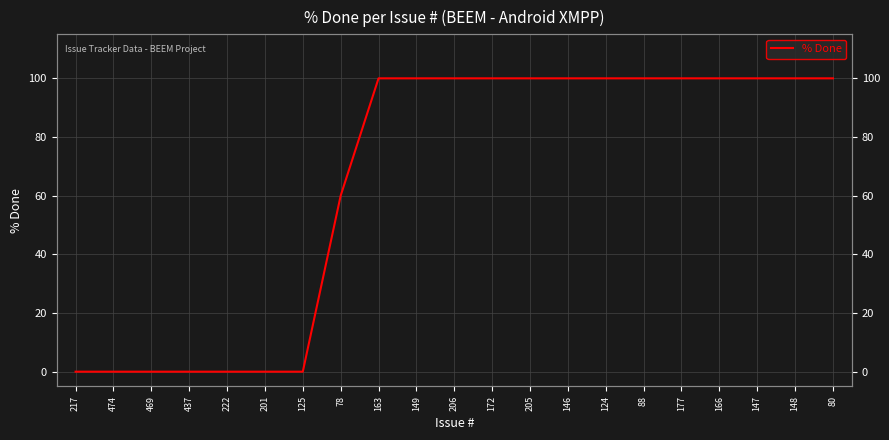

True or false: there are more than 0 points higher than both neighbors.

False